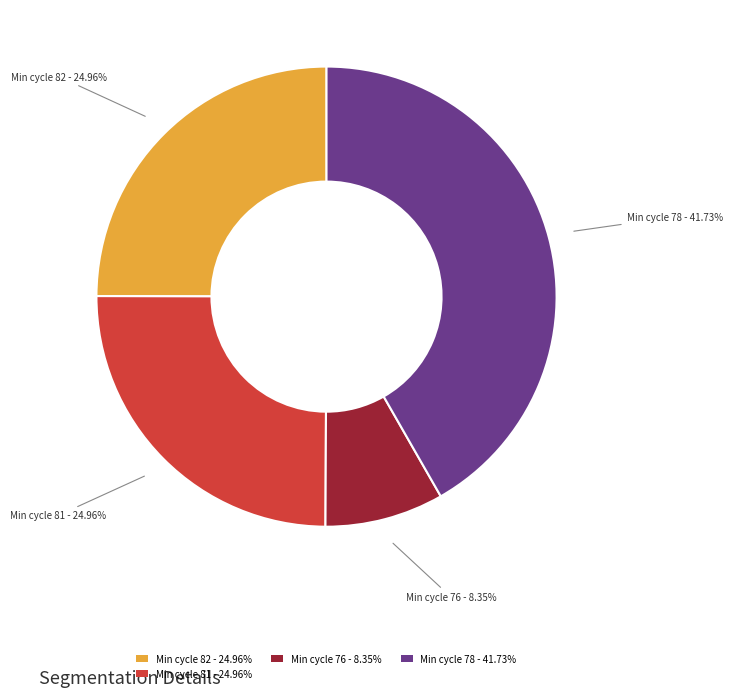

Does any single category account for the majority?

No